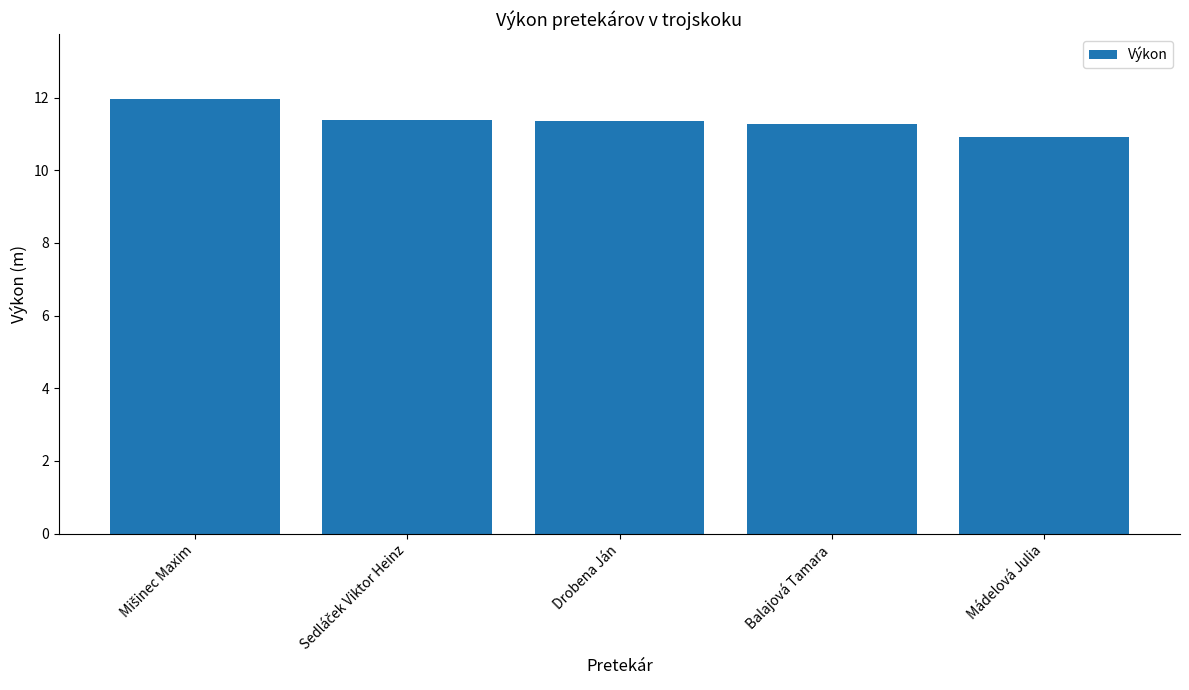

What is the change in value from Drobena Ján to Balajová Tamara?

-0.1